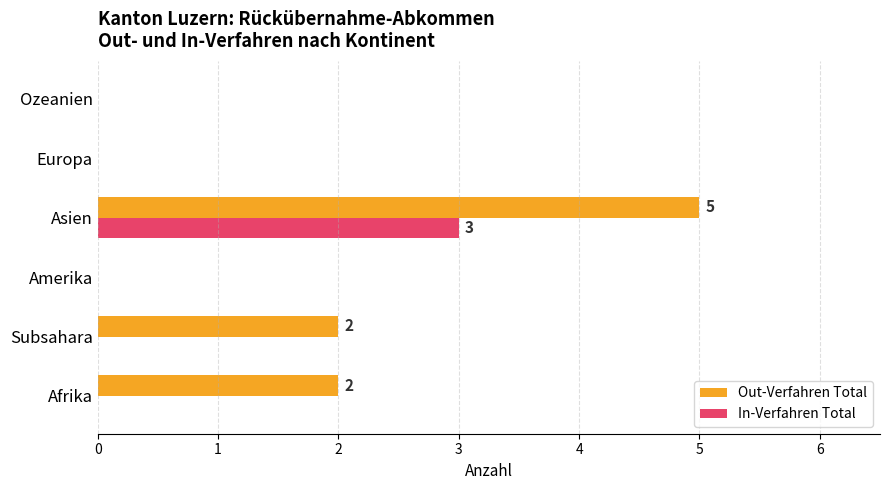

What value does the Out-Verfahren Total series have at Asien?

5